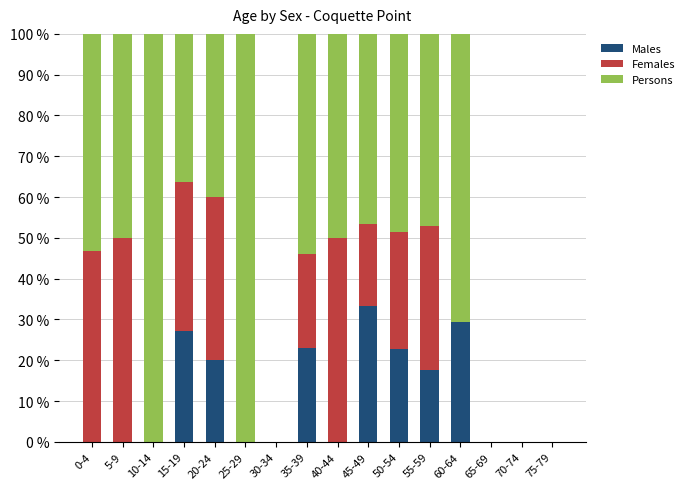

The Males series shows 24.6 at 55-59. True or false?

False